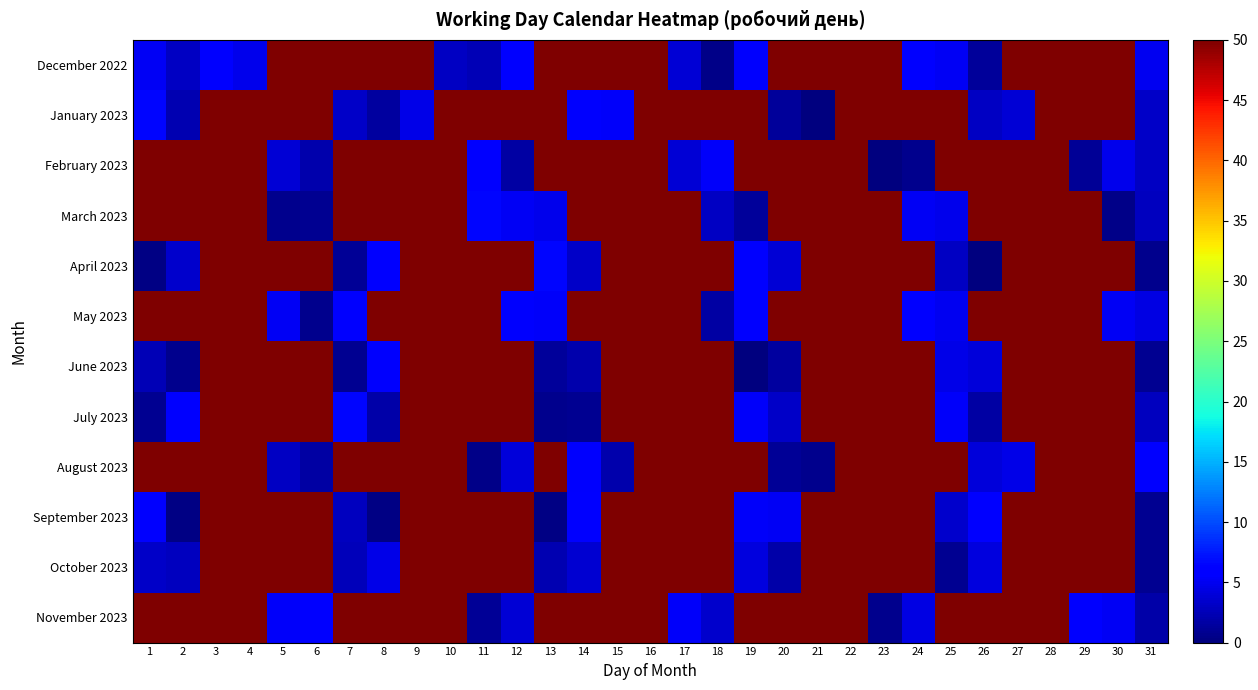

Between 21 and 14, which is larger?

21